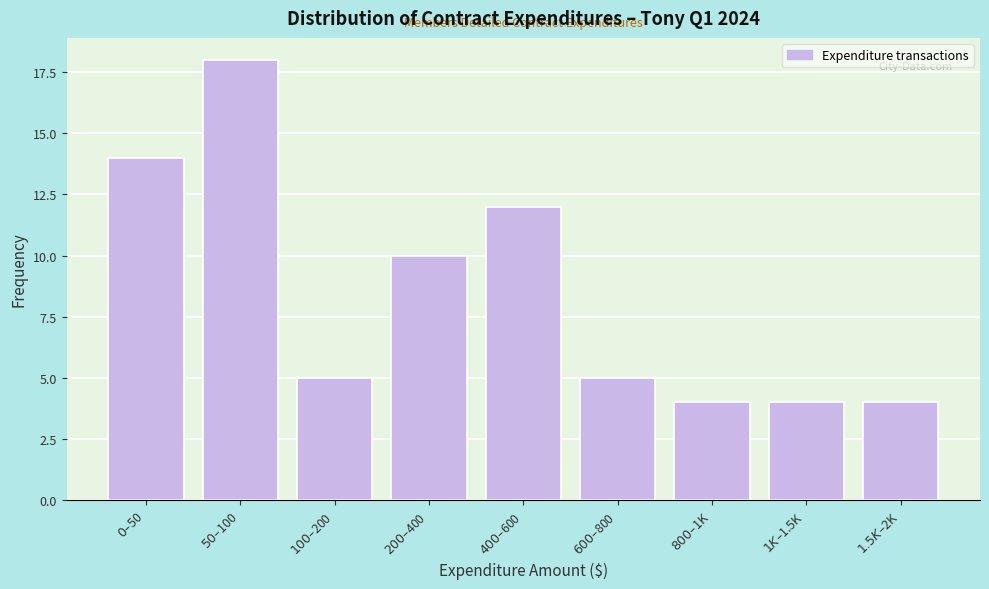

Reading left to right, list all the values displayed in this chart.

14	18	5	10	12	5	4	4	4